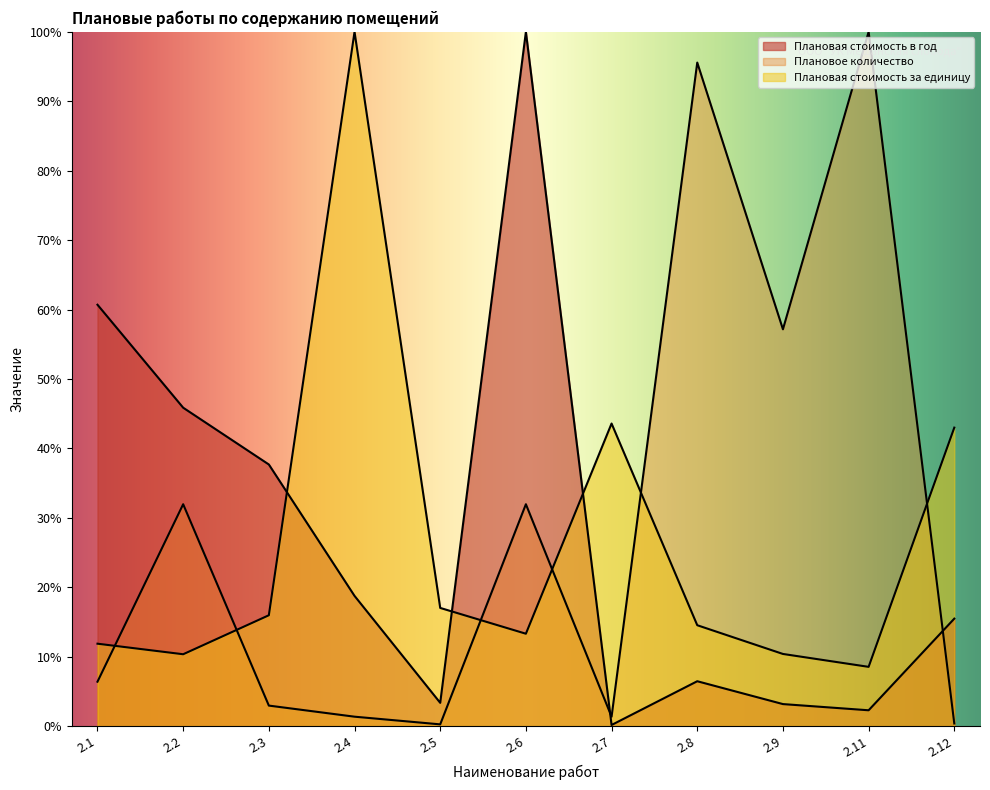

At which category does Плановое количество reach its first local peak?

2.2